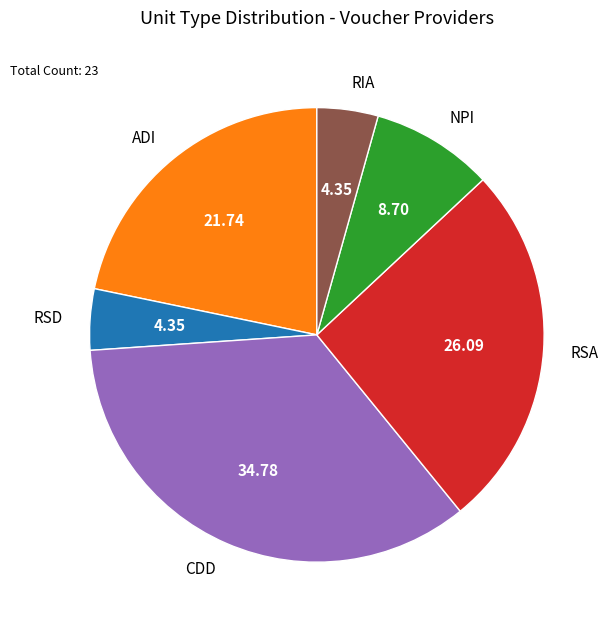

Approximately how many times larger is the value at ADI compared to RSD?

5.0